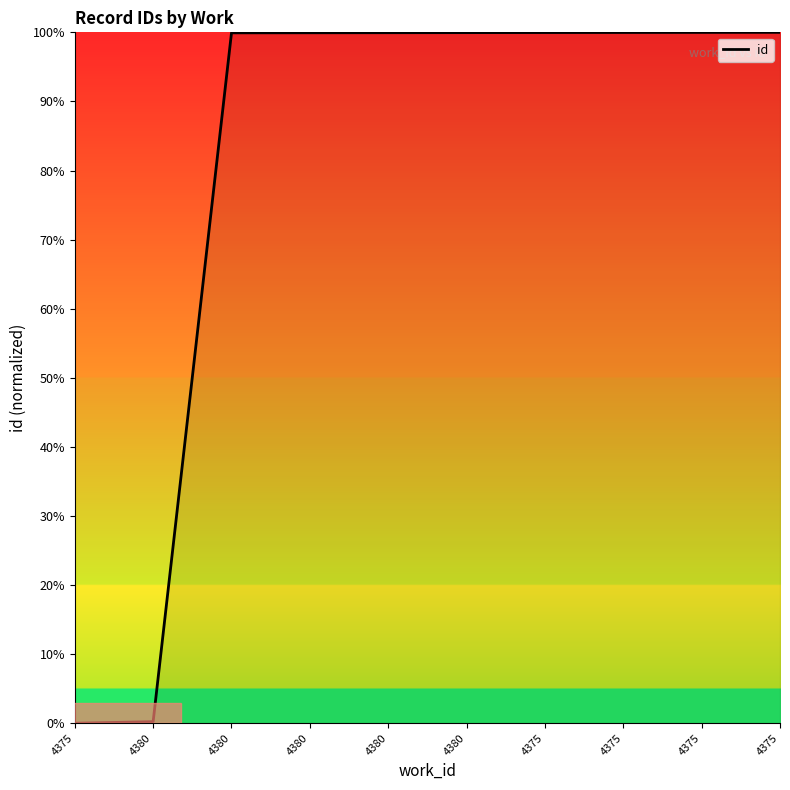

At which label is the value closest to 50?

4380